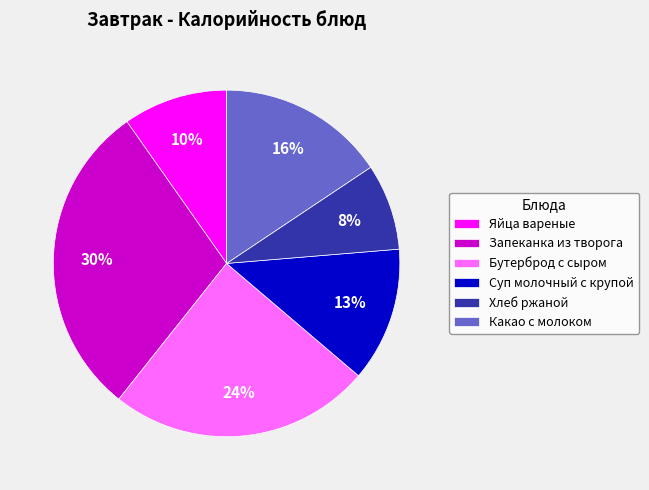

The Яйца вареные slice represents 10% of the pie. True or false?

True